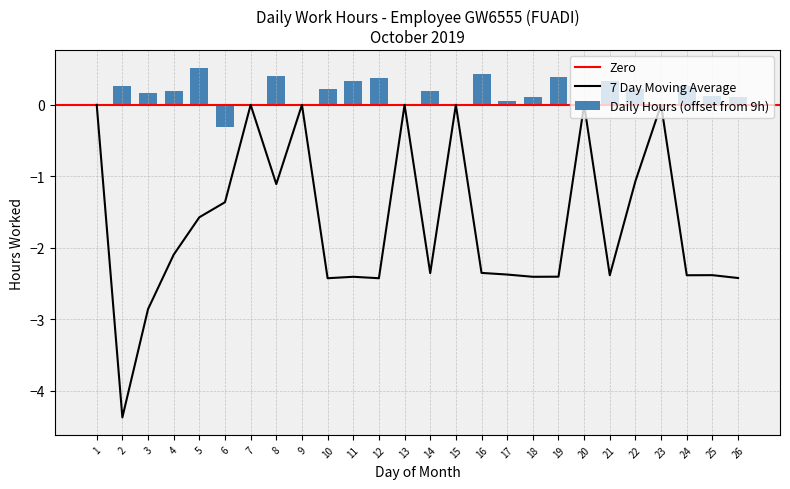

List the labels in order of value, largest first.

5, 16, 8, 19, 12, 11, 21, 24, 2, 10, 22, 4, 14, 3, 25, 18, 26, 17, 6, 1, 7, 9, 13, 15, 20, 23